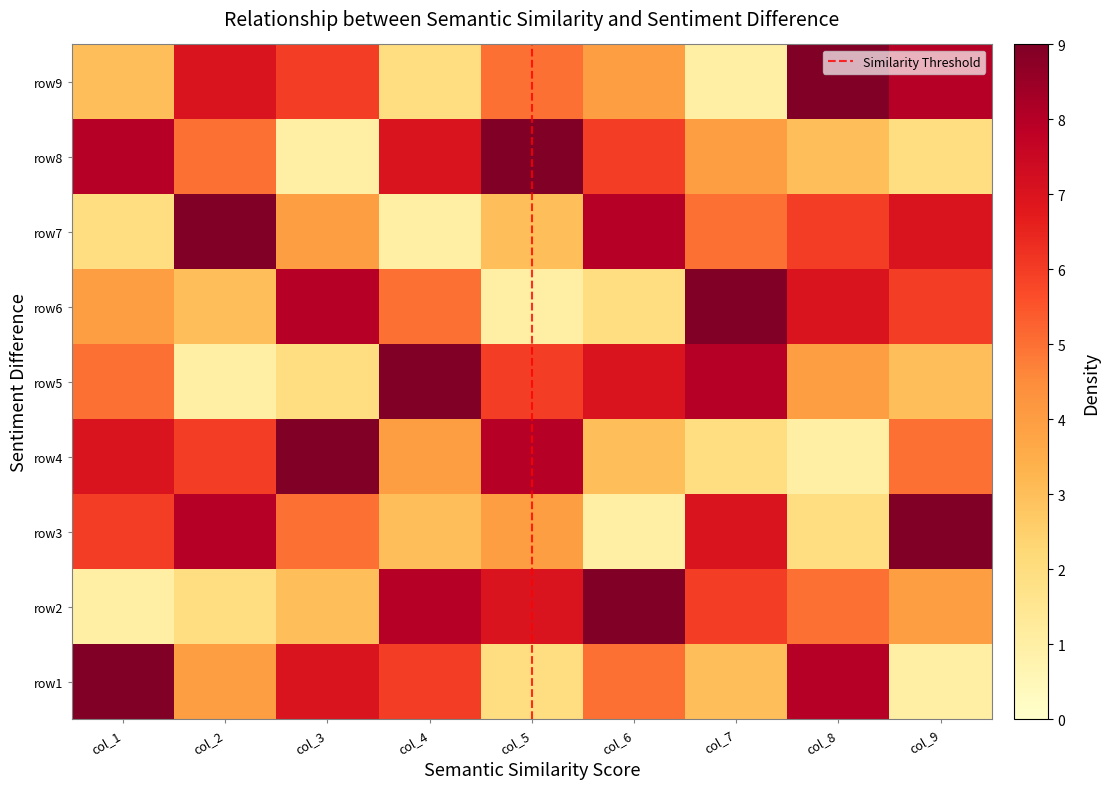

Reading right to left, transcribe all the data shown in this chart.

row1: 1	8	3	5	2	6	7	4	9
row2: 4	5	6	9	7	8	3	2	1
row3: 9	2	7	1	4	3	5	8	6
row4: 5	1	2	3	8	4	9	6	7
row5: 3	4	8	7	6	9	2	1	5
row6: 6	7	9	2	1	5	8	3	4
row7: 7	6	5	8	3	1	4	9	2
row8: 2	3	4	6	9	7	1	5	8
row9: 8	9	1	4	5	2	6	7	3